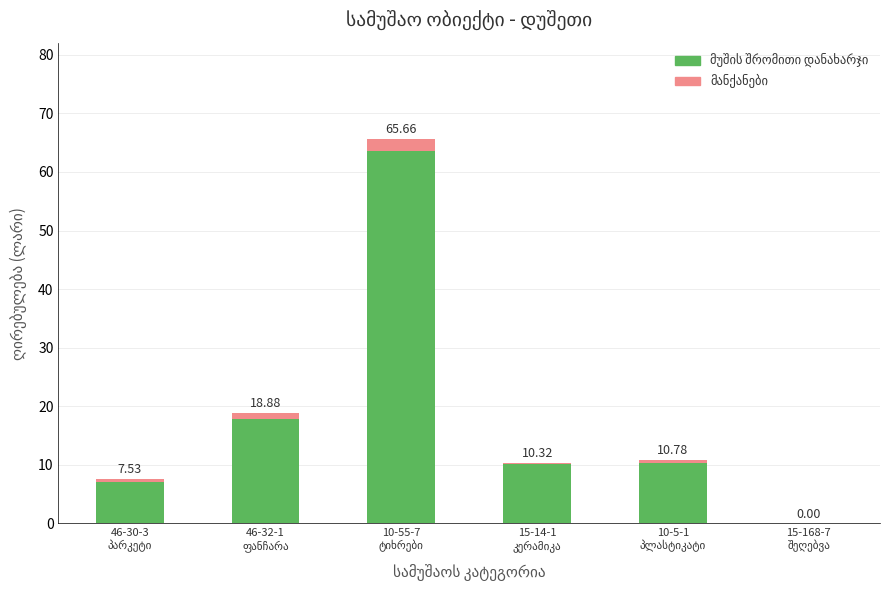

At how many categories does at least one series exceed 49?

1